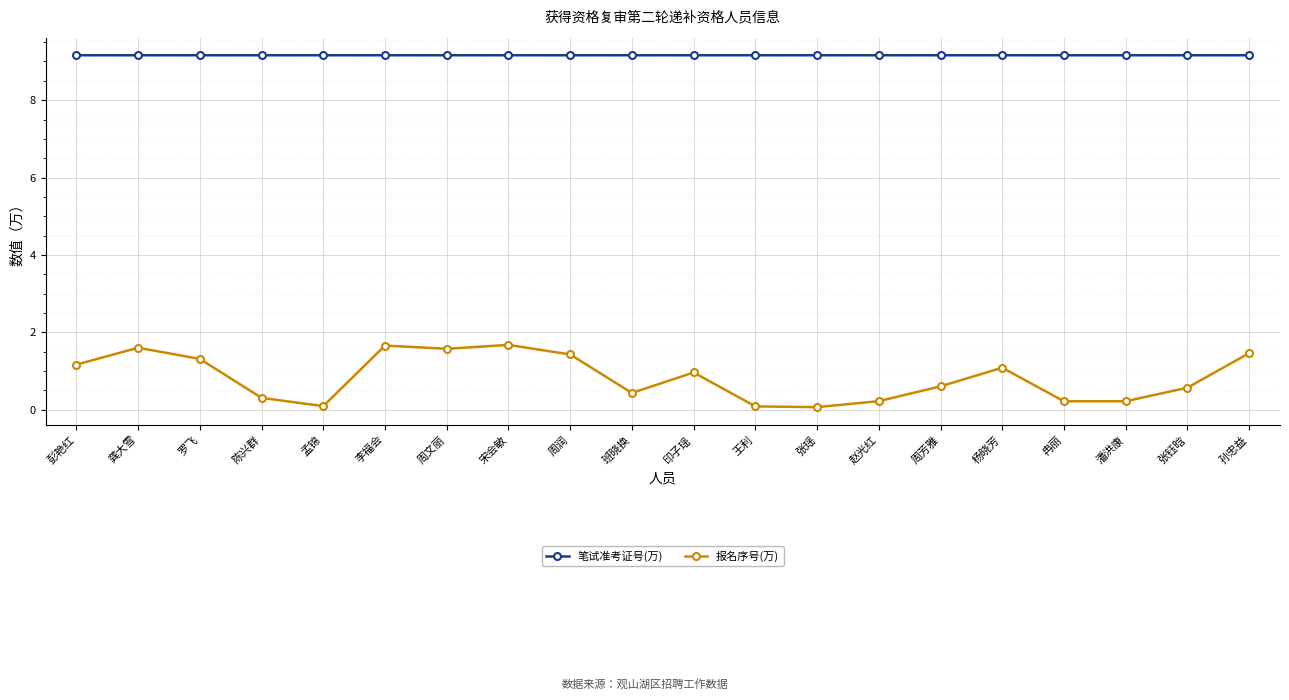

What is the difference between the 报名序号(万) values at 印子瑶 and 冉丽?

0.7